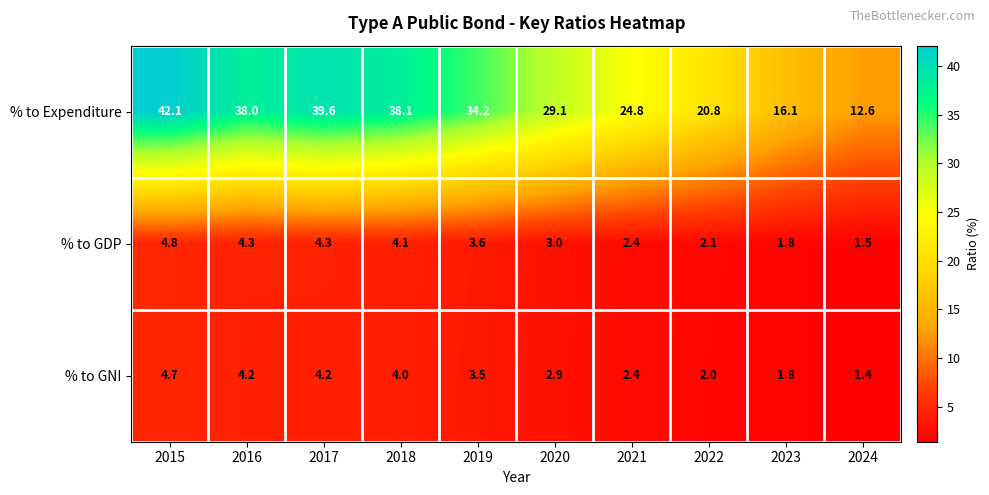

What is the difference between the second highest and minimum values in the % to Expenditure series?

27.0